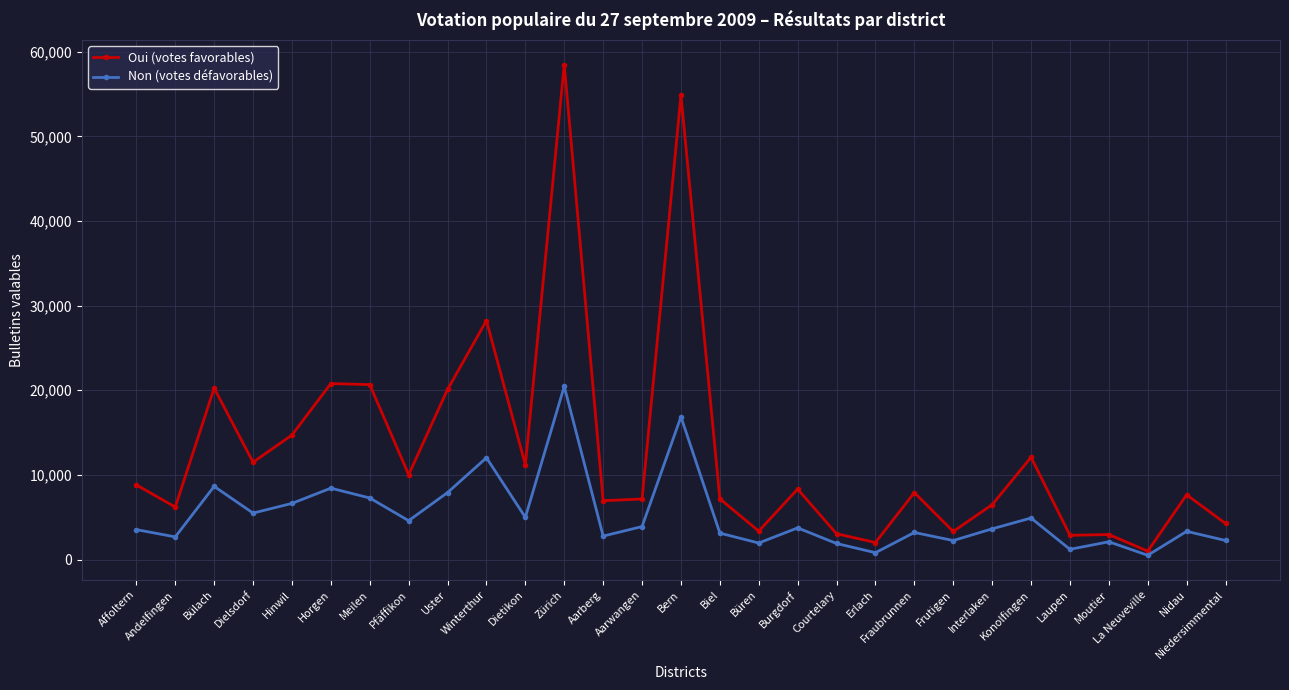

At which category does the chart reach its peak across all series?

Zürich